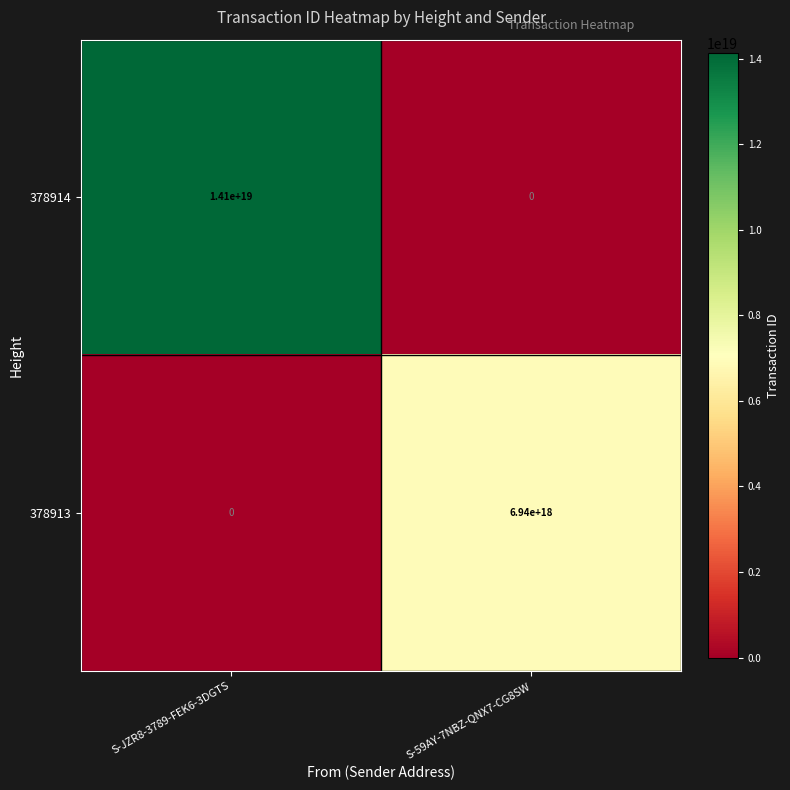

Where is 378914 nearest to the value 7050000000000000000?

S-JZR8-3789-FEK6-3DGTS